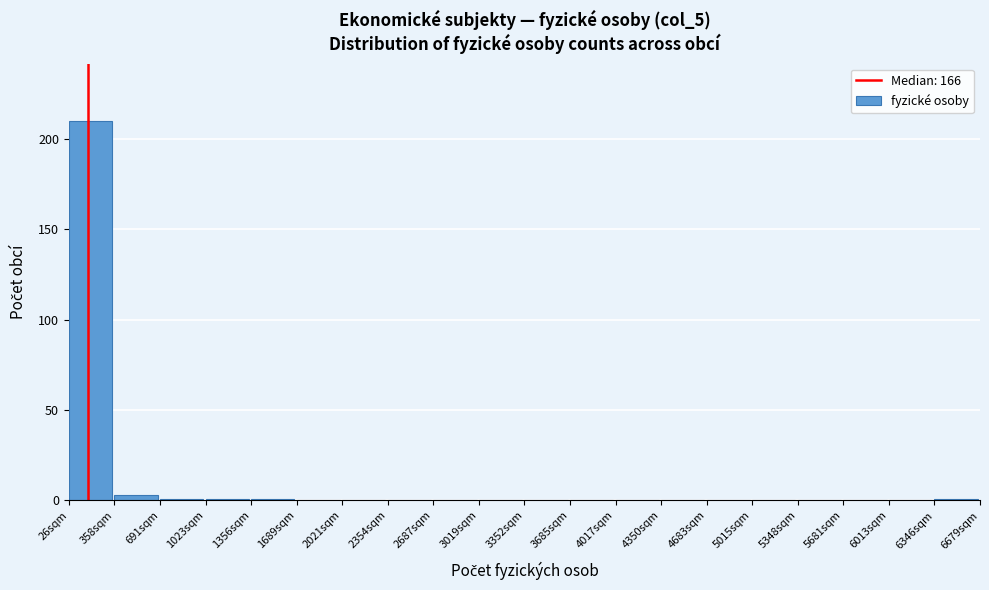

Reading left to right, list every bar in this chart as the range it spans on the x-axis followed by its height. Neither the bar edges nor the heights are printed on the chart, so give them approximately, as read against the axes.

50 to 350: 210
350 to 700: under 5
700 to 1000: under 5
1000 to 1350: under 5
1350 to 1700: under 5
1700 to 2000: 0
2000 to 2350: 0
2350 to 2700: 0
2700 to 3000: 0
3000 to 3350: 0
3350 to 3700: 0
3700 to 4000: 0
4000 to 4350: 0
4350 to 4700: 0
4700 to 5000: 0
5000 to 5350: 0
5350 to 5700: 0
5700 to 6000: 0
6000 to 6350: 0
6350 to 6700: under 5